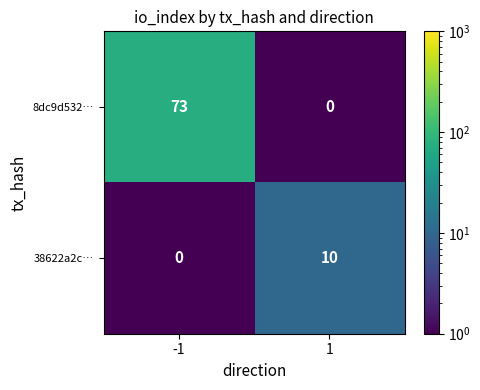

Reading left to right, transcribe all the data shown in this chart.

8dc9d532…: 73	0
38622a2c…: 0	10